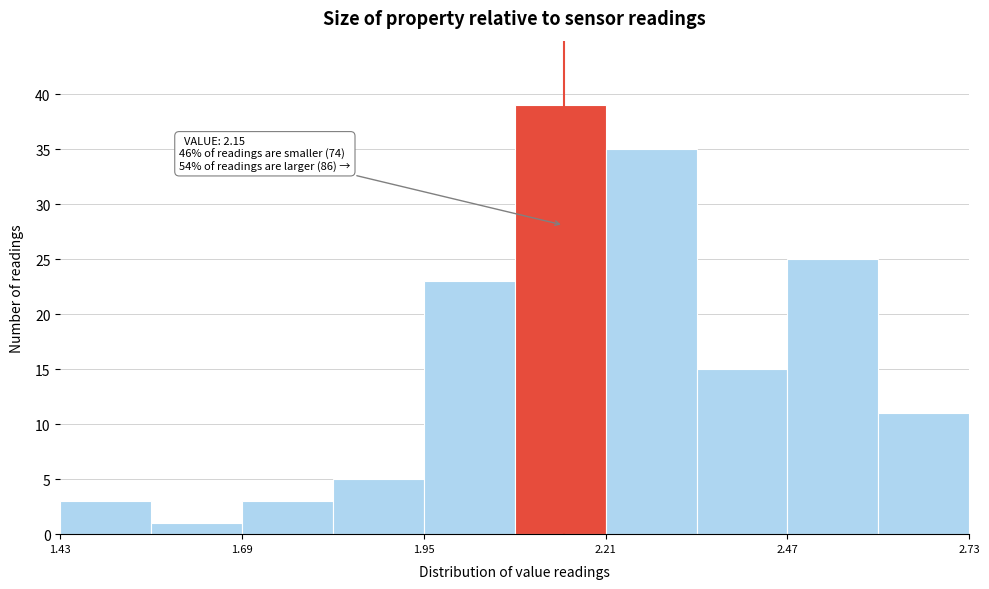

Read against the x-axis, roughly where is the centre of the tallest bar?

2.15